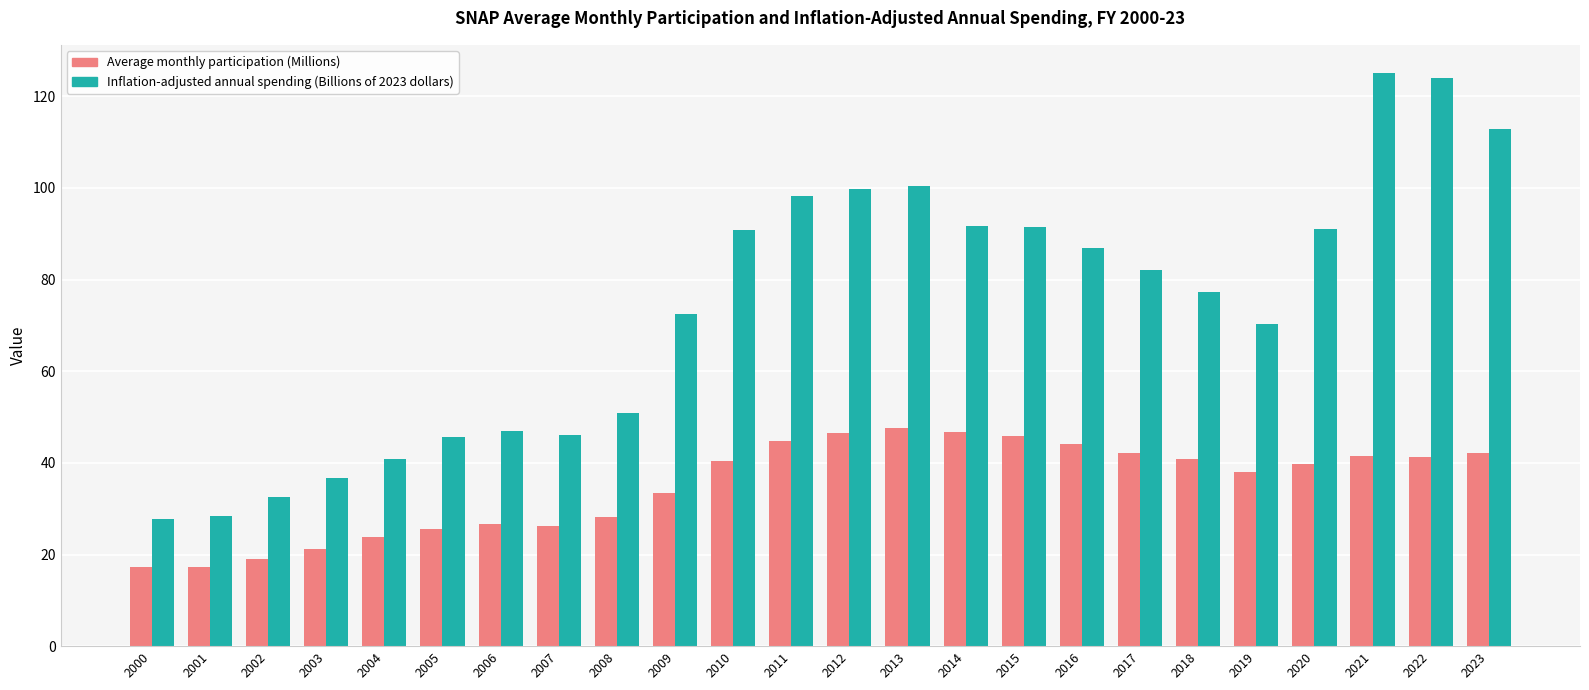

Which series has the largest range (max minus min)?

Inflation-adjusted annual spending (Billions of 2023 dollars)